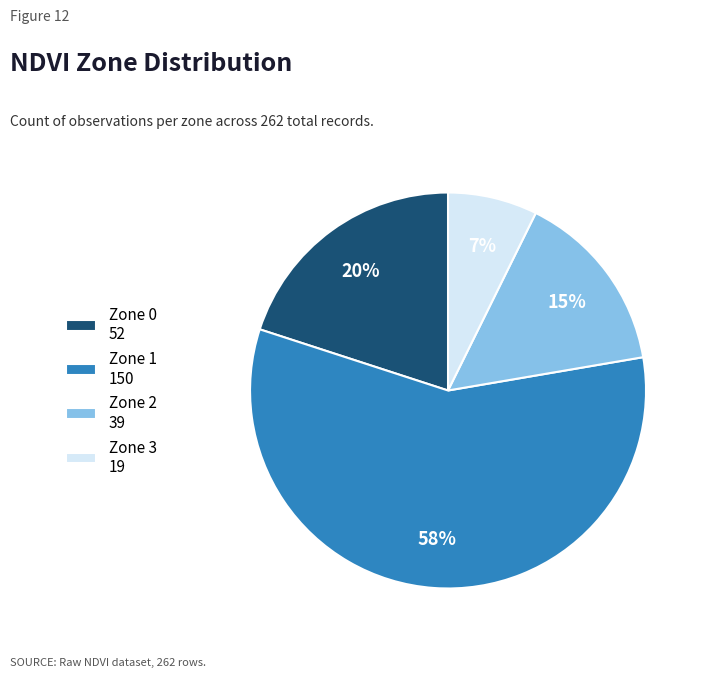

Between Zone 3 19 and Zone 2 39, which is larger?

Zone 2 39